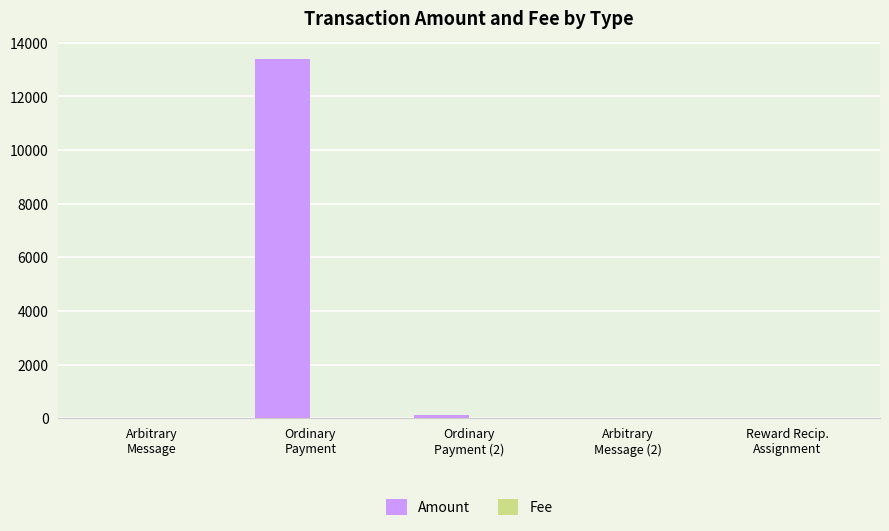

At which category is the sum across all series the highest?

Ordinary
Payment